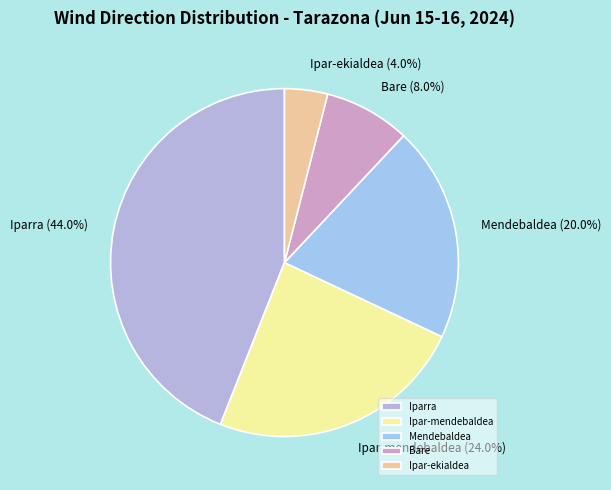

How much of the chart is everything except Mendebaldea?

80.0%